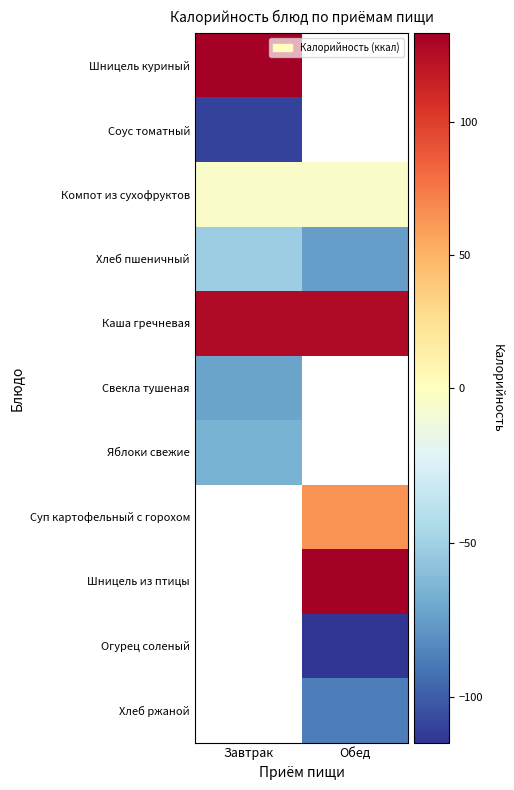

List the series in order of their peak value, lowest first.

Соус томатный, Свекла тушеная, Яблоки свежие, Хлеб пшеничный, Компот из сухофруктов, Каша гречневая, Шницель куриный, Суп картофельный с горохом, Шницель из птицы, Огурец соленый, Хлеб ржаной